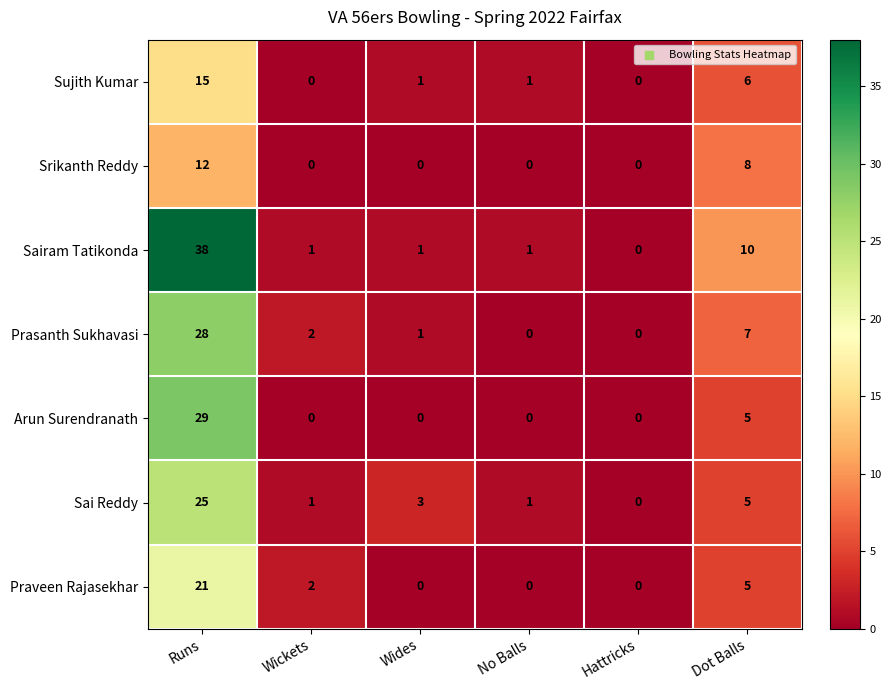

Is it true that Sai Reddy equals 9 at Dot Balls?

False